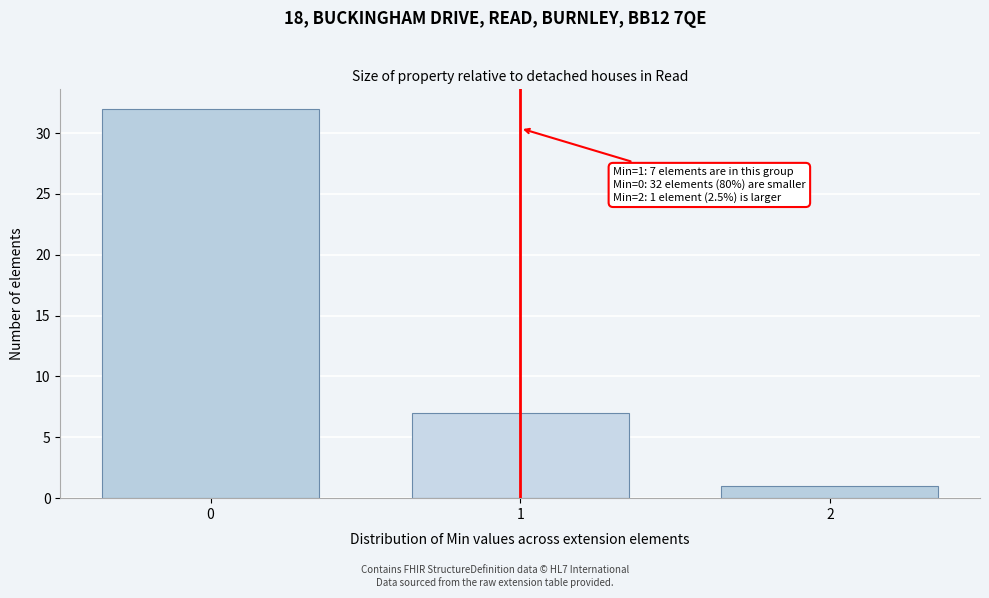

Reading right to left, extract all data points from this chart.

2=1	1=7	0=32